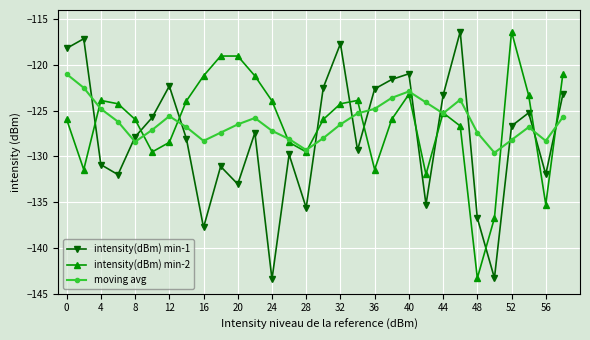

Which series ends up on top after the final intersection of intensity(dBm) min-2 and intensity(dBm) min-1?

intensity(dBm) min-2